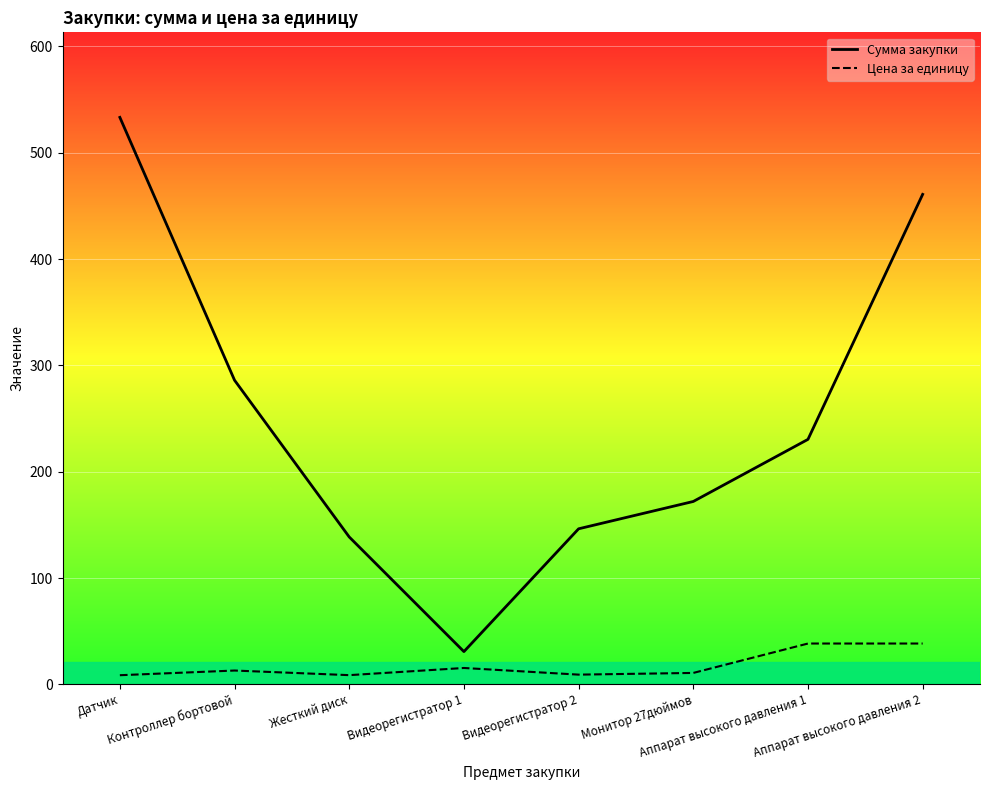

True or false: Сумма закупки and Цена за единицу intersect in this chart.

False